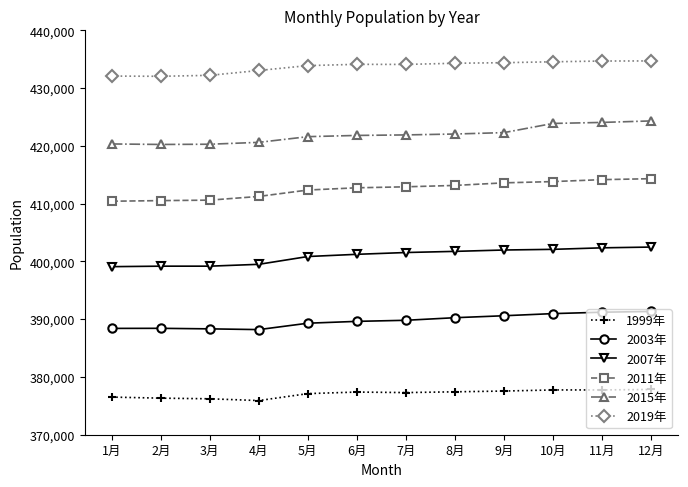

True or false: 1999年 has more than 1 interior local peaks.

True